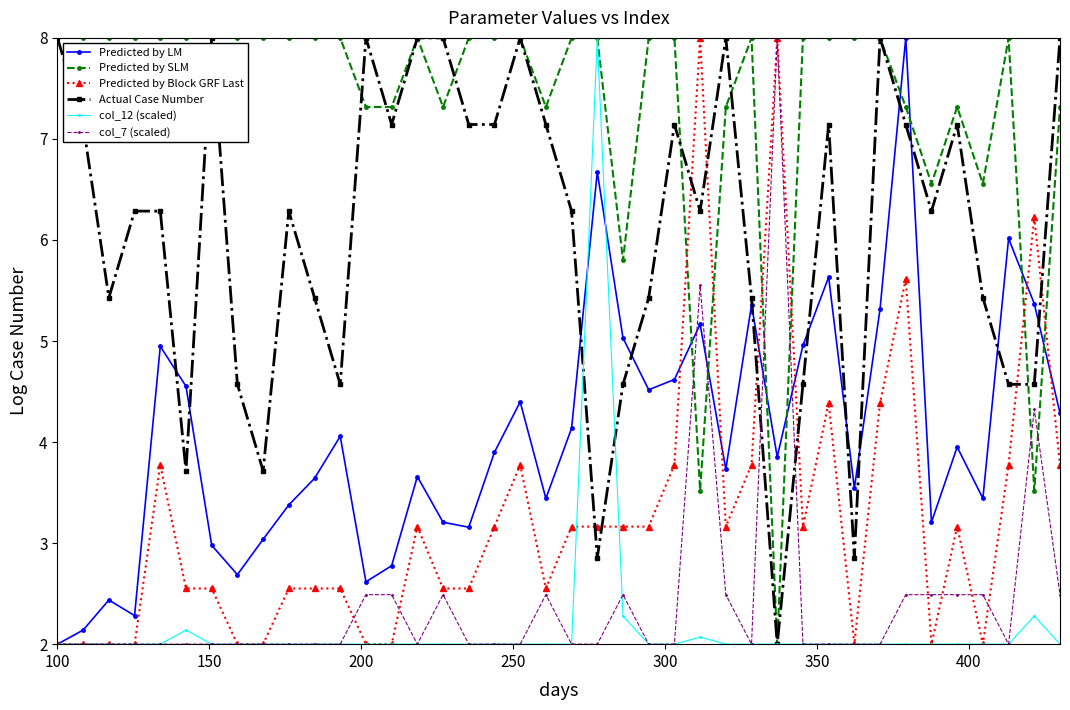

After their last crossing, which series has the higher values: Actual Case Number or Predicted by LM?

Actual Case Number